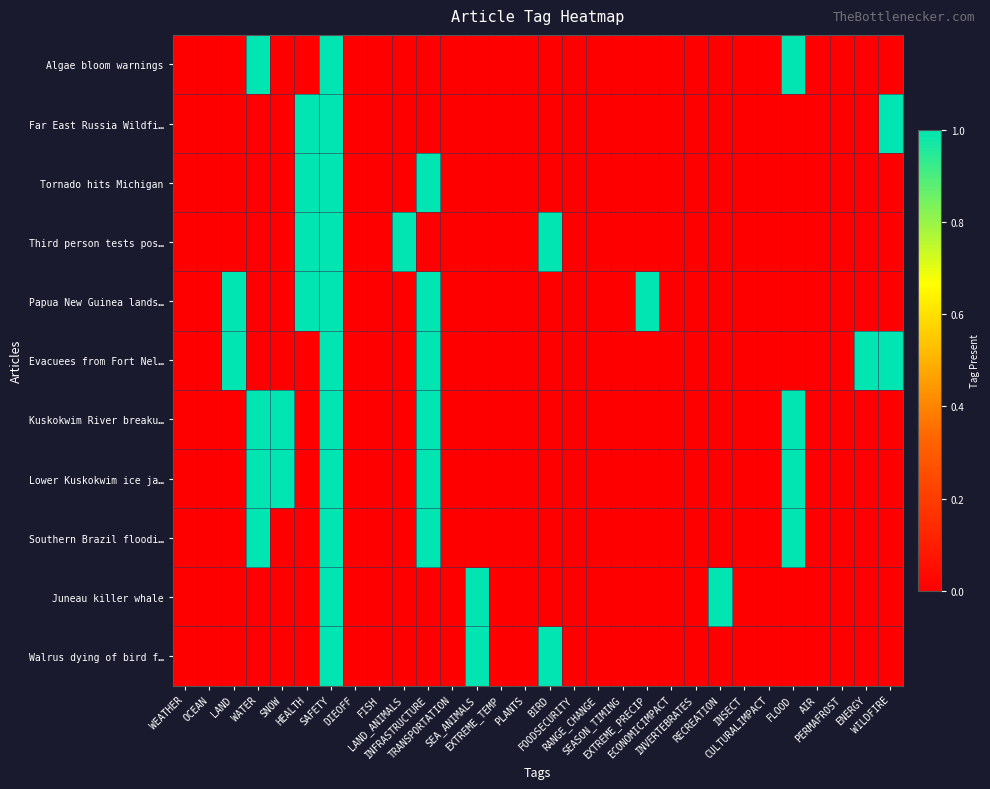

Which series has the largest range (max minus min)?

Algae bloom warnings